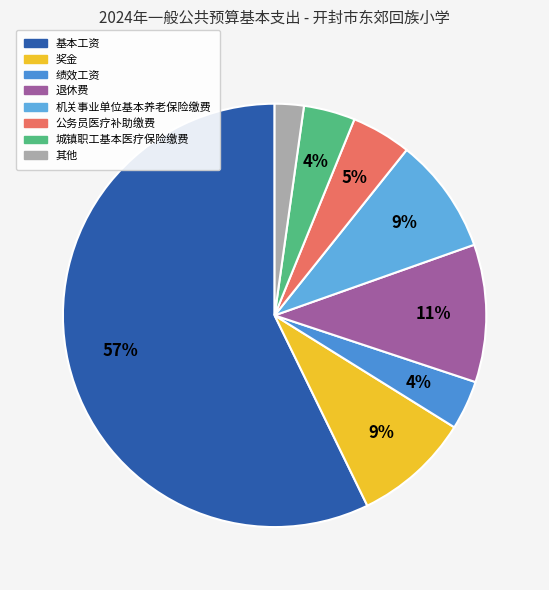

Count the number of slices in the pie.

8